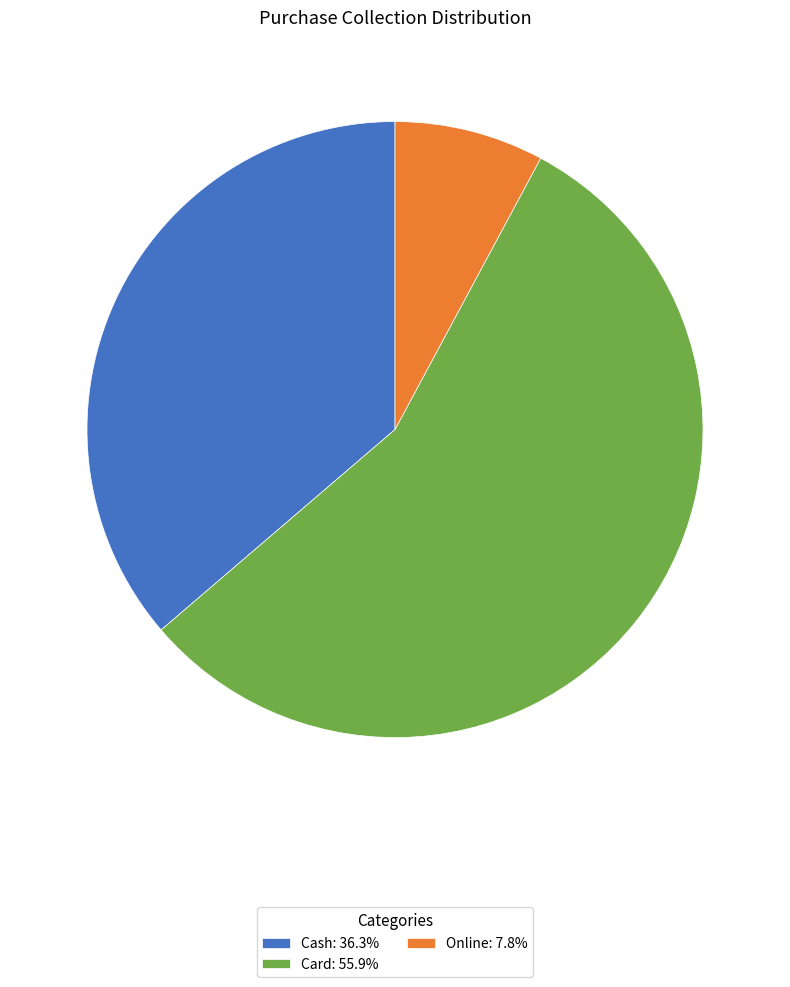

Is the sum of Cash and Online greater than half?

No